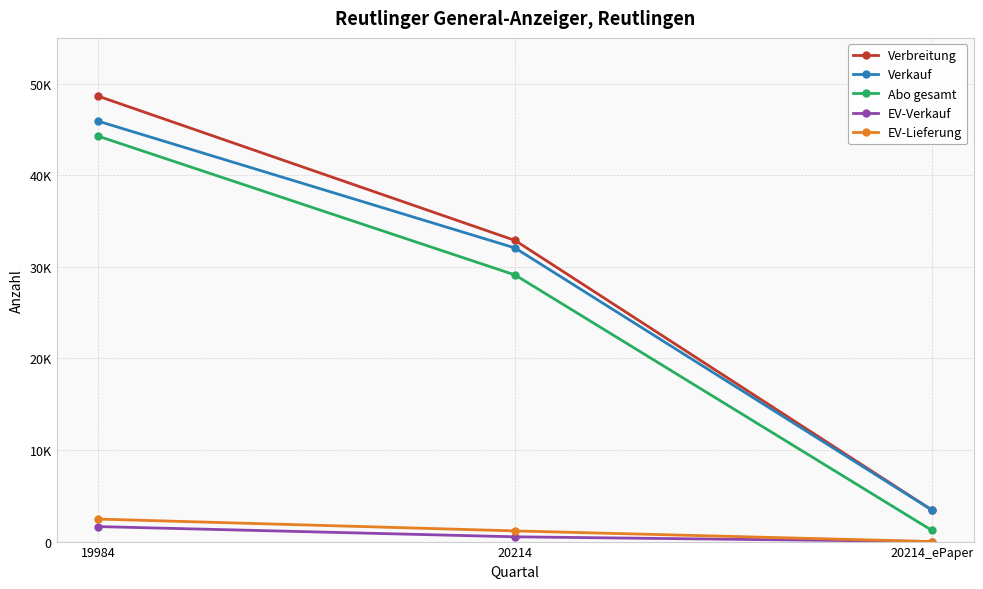

What is the smallest value displayed?

3